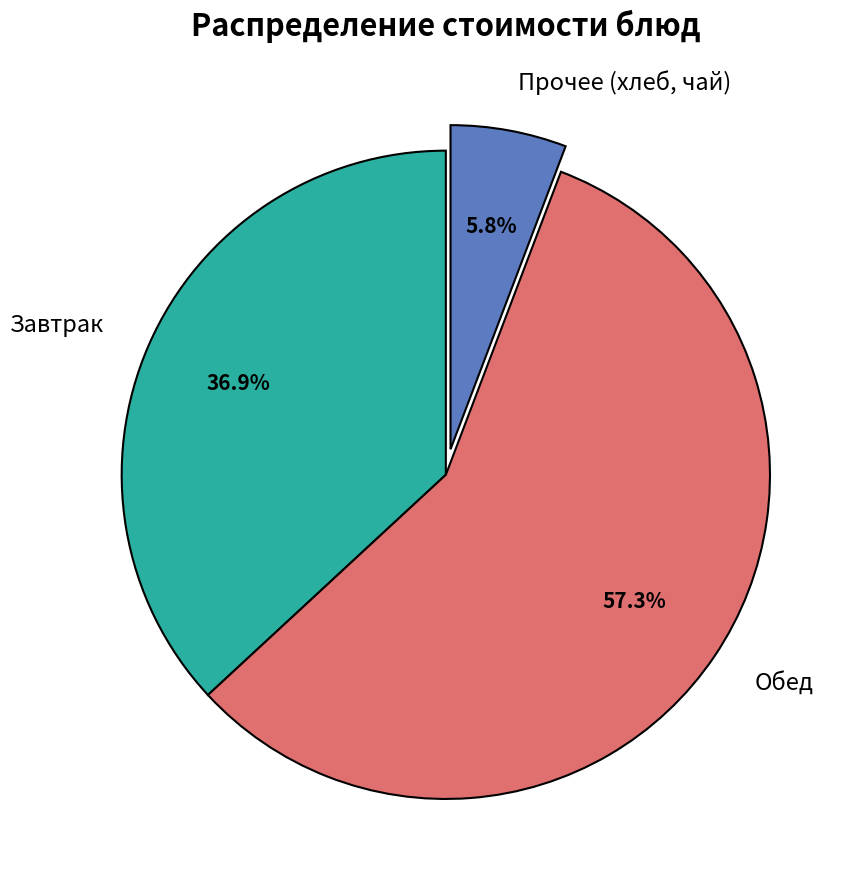

Which slice represents more than half of the pie?

Обед